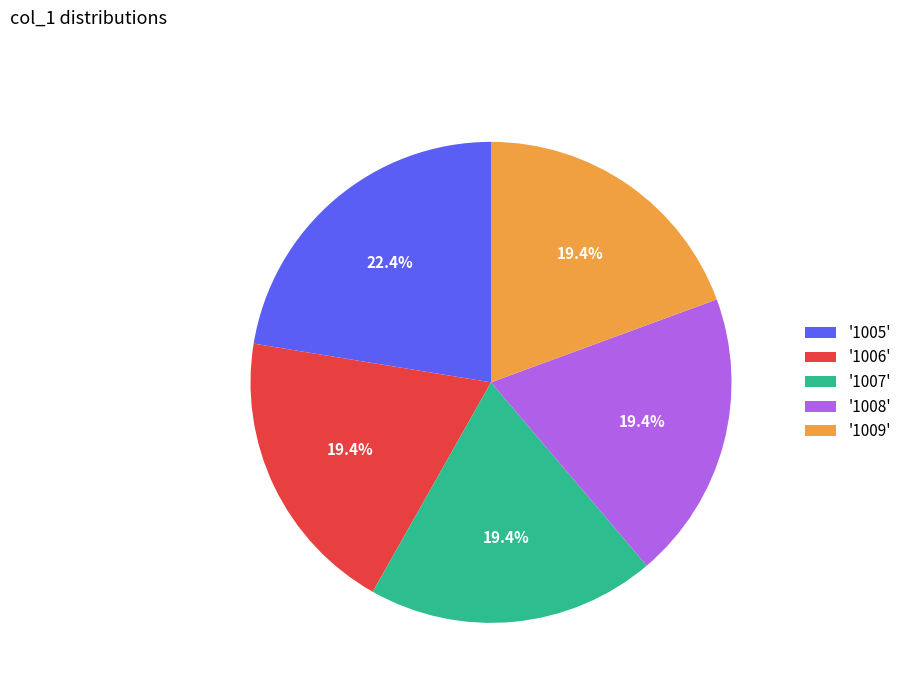

Do '1007' and '1005' together represent more than half of the pie?

No